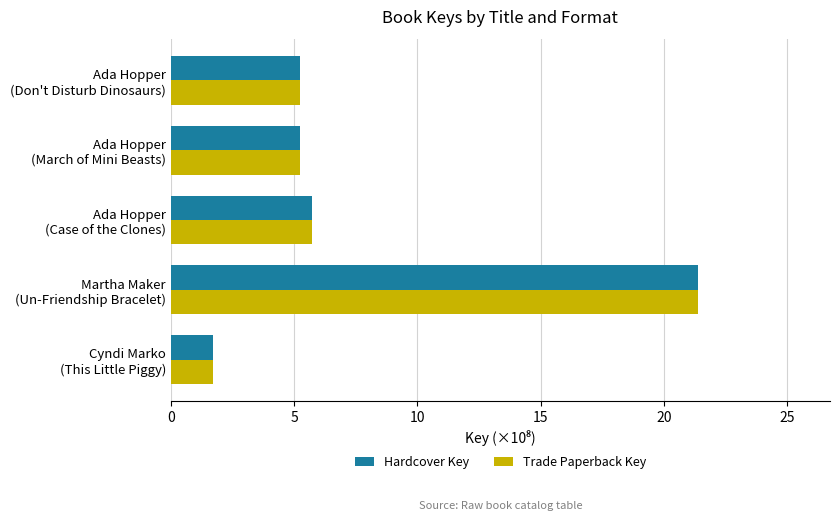

At which category does the chart reach its peak across all series?

Martha Maker
(Un-Friendship Bracelet)